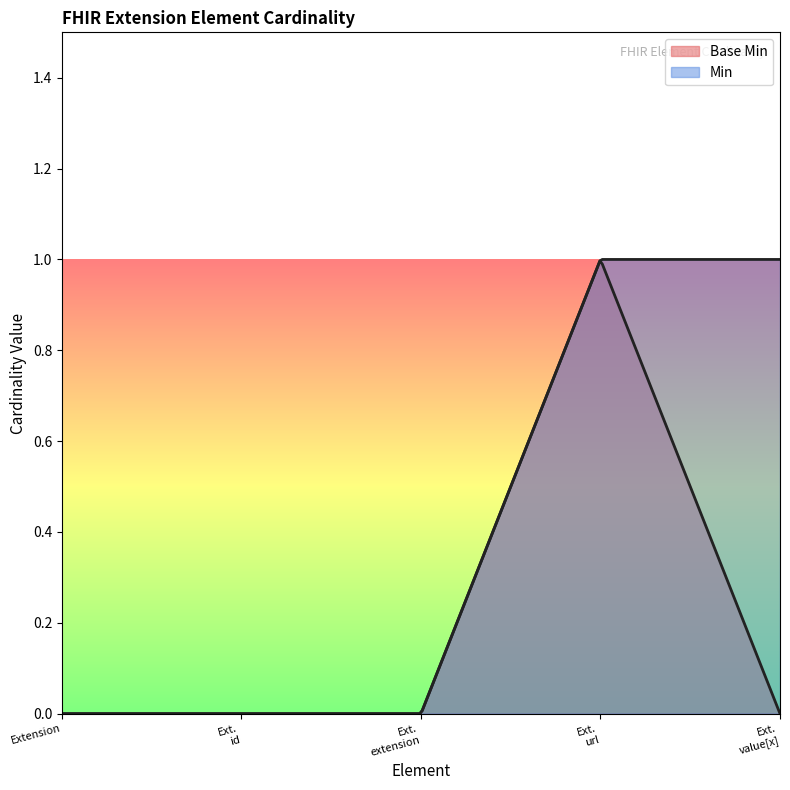

What is the difference between the maximum and minimum values?

1